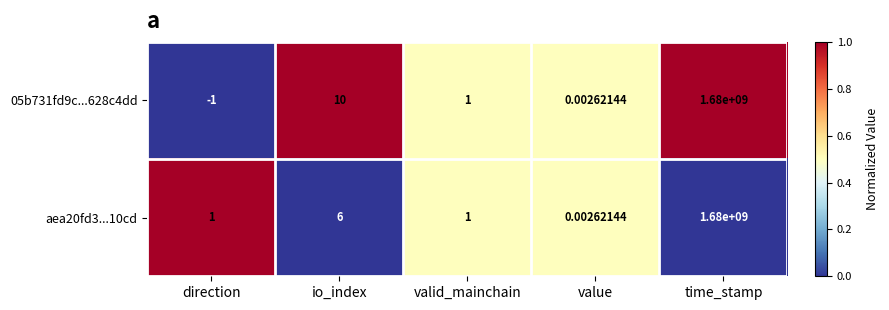

At which label is 05b731fd9c...628c4dd closest to 839999999?

io_index